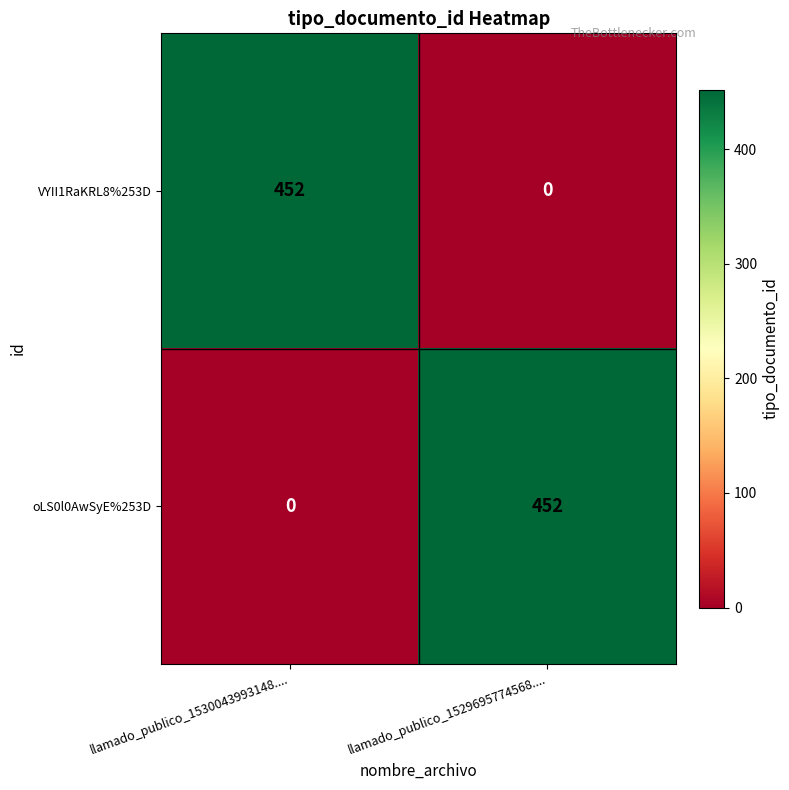

Is it true that oLS0l0AwSyE%253D equals 452 at llamado_publico_1529695774568....?

True